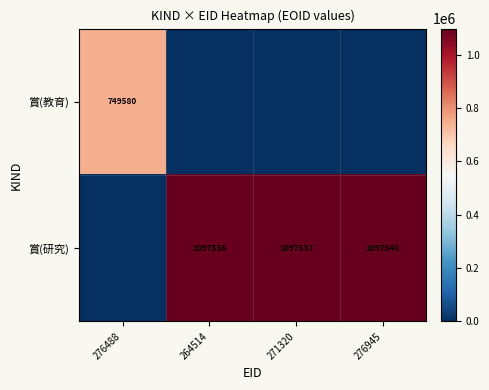

Is it true that 賞(研究) equals 1097540 at 276945?

True